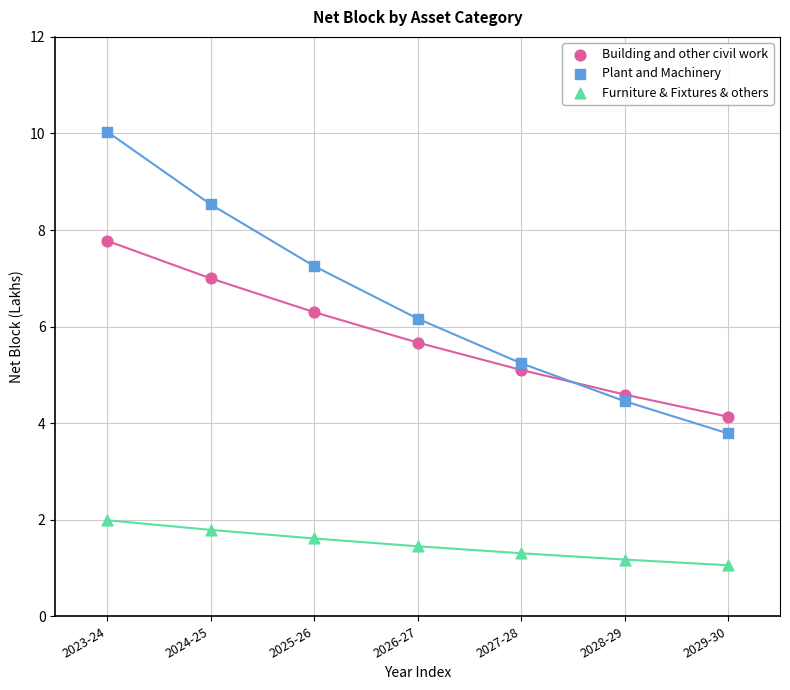

Which series reaches the minimum Y coordinate?

Furniture & Fixtures & others